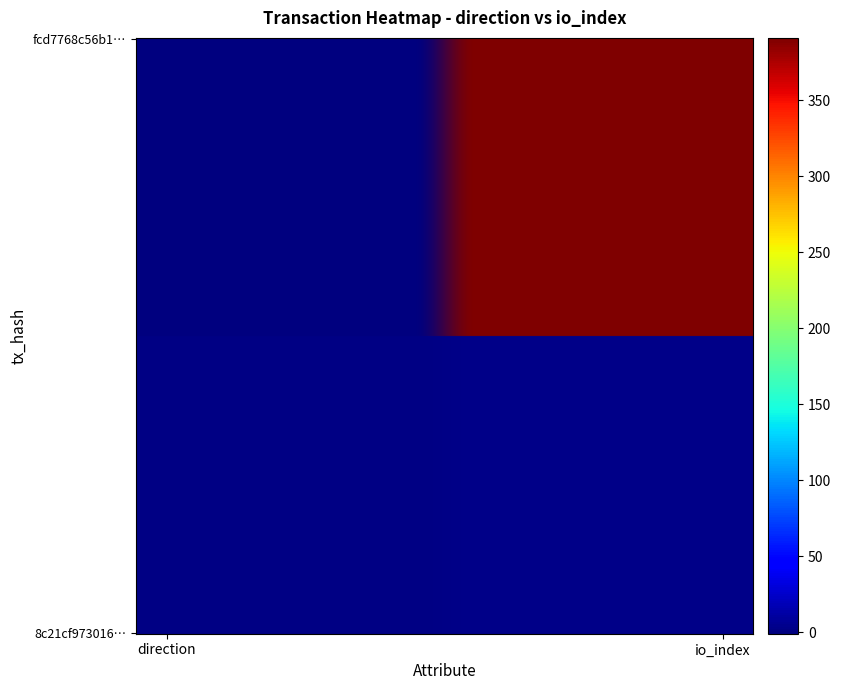

How many series are shown in this chart?

2